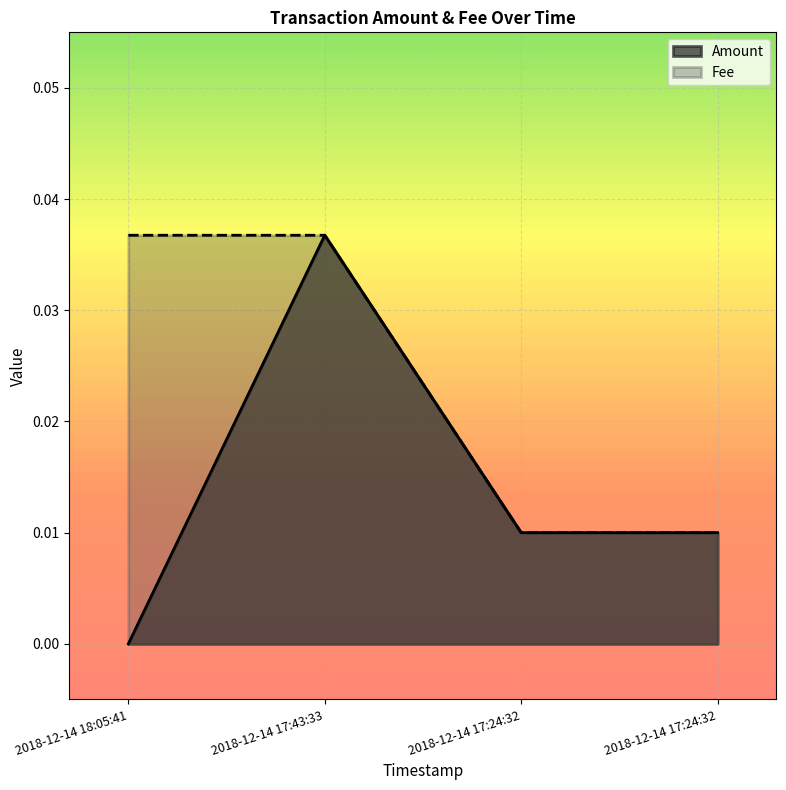

At how many categories does at least one series exceed 0?

4